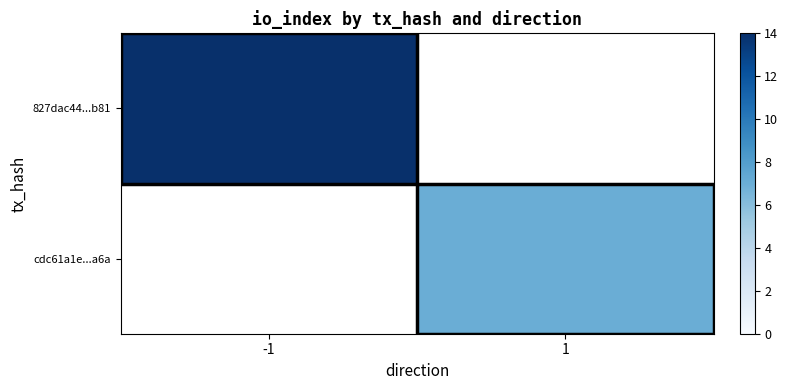

What is the maximum value shown in the chart?

14.0